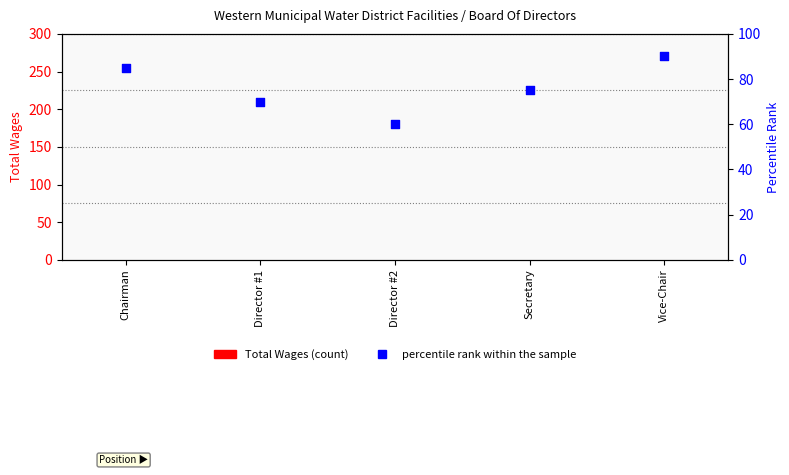

At how many categories does at least one series exceed 55?

5